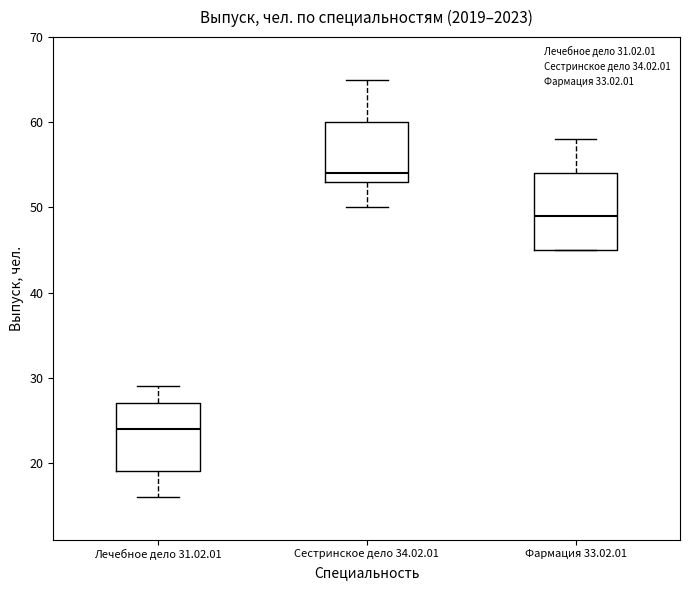

Which box is the tallest, from its lower edge to its upper edge?

Фармация 33.02.01